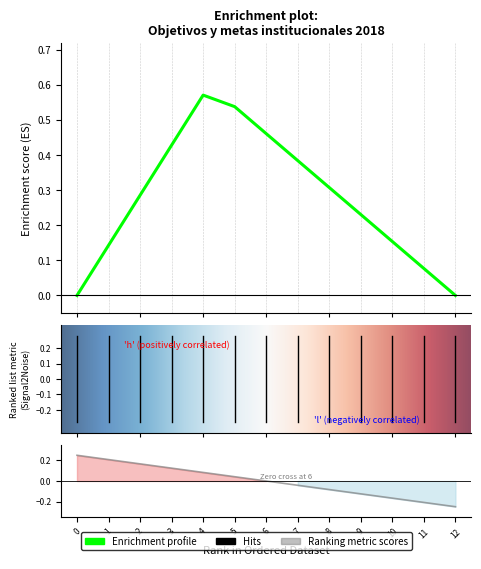

How many values are below zero?

6